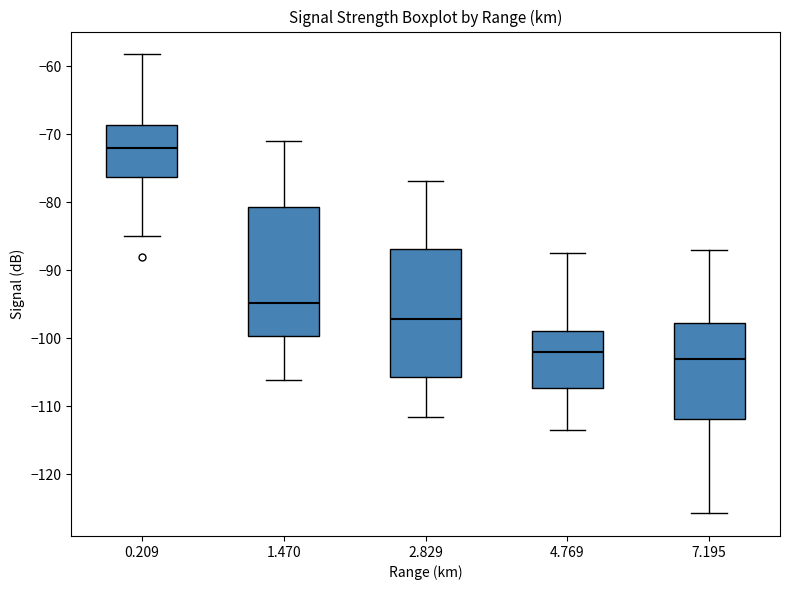

Reading left to right, read every box against the y-axis: the position of its median line, the range the box covers, and the ends of its whiskers. The values are not printed on the chart, so give them approximately, as read against the axis.

0.209: median -72, box -76 to -69, whiskers -85 to -58
1.470: median -95, box -100 to -81, whiskers -106 to -71
2.829: median -97, box -106 to -87, whiskers -112 to -77
4.769: median -102, box -107 to -99, whiskers -113 to -87
7.195: median -103, box -112 to -98, whiskers -126 to -87